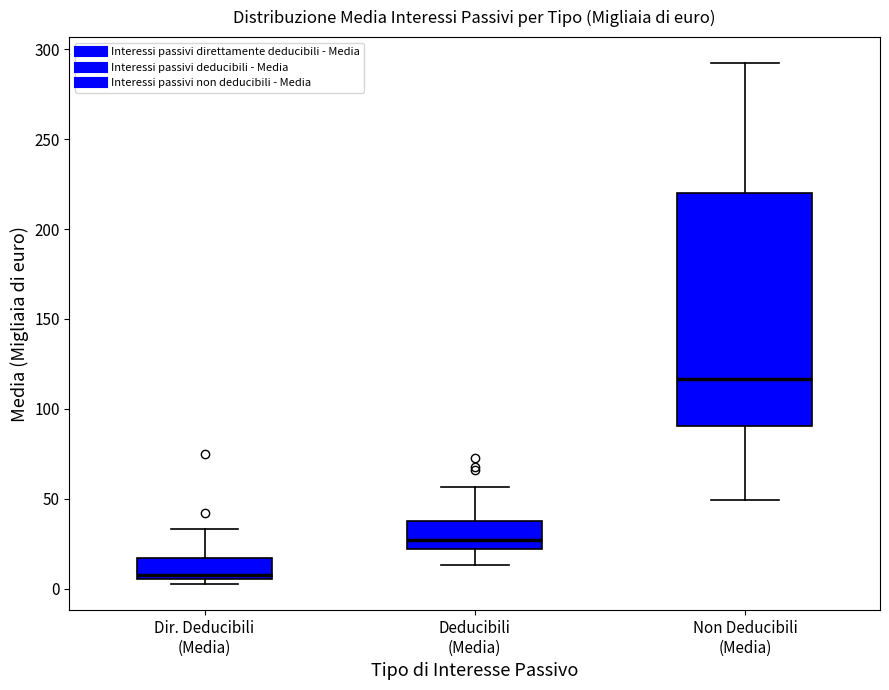

Reading left to right, transcribe this box plot: for each box, give where its median line is, the range the box spans, and where its two whiskers end, as read against the y-axis. The values are not printed on the chart, so give them approximately, as read against the axis.

Dir. Deducibili (Media): median 10, box 5 to 15, whiskers 5 (just below the box's lower edge) to 35
Deducibili (Media): median 25, box 20 to 40, whiskers 15 to 55
Non Deducibili (Media): median 115, box 90 to 220, whiskers 50 to 290